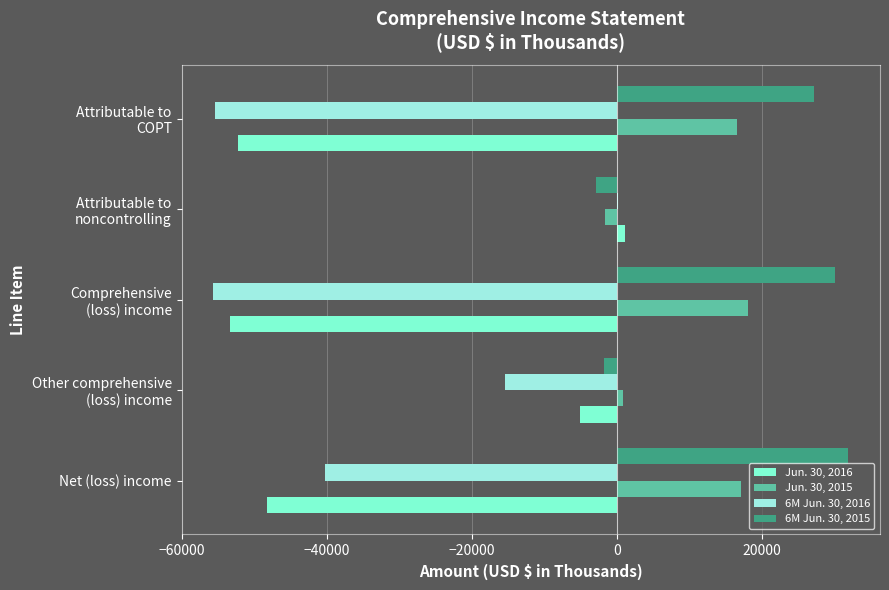

How many data points does each series have?

5